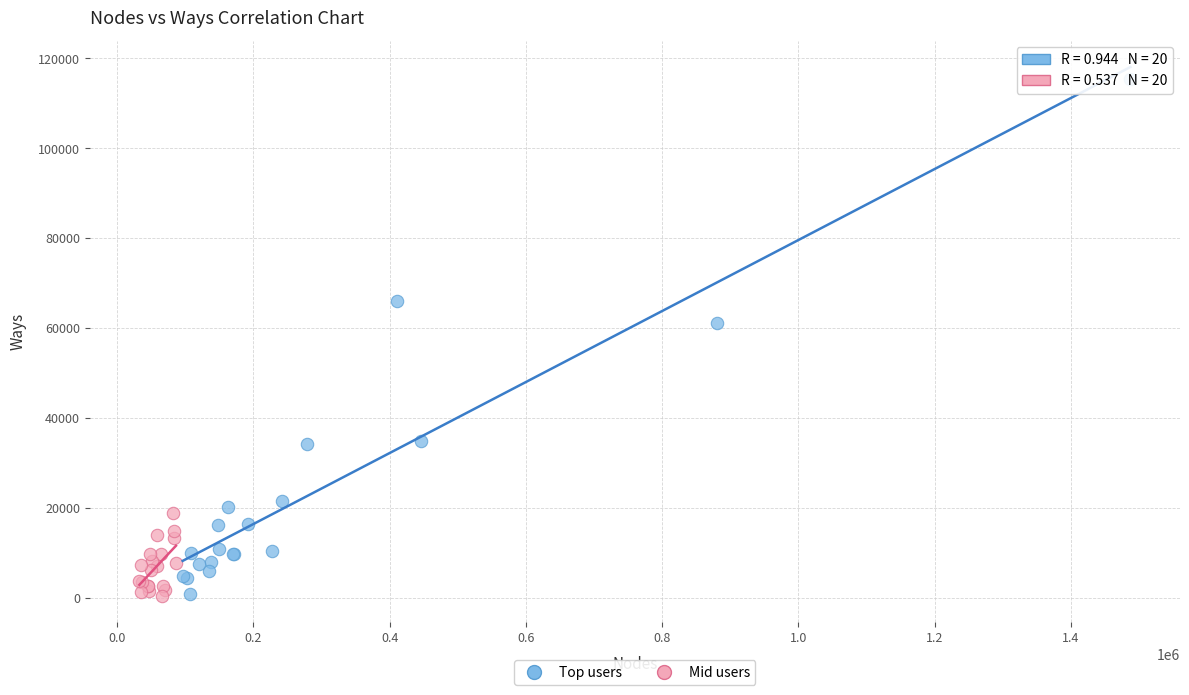

Which series has the widest spread of Y values?

Top users